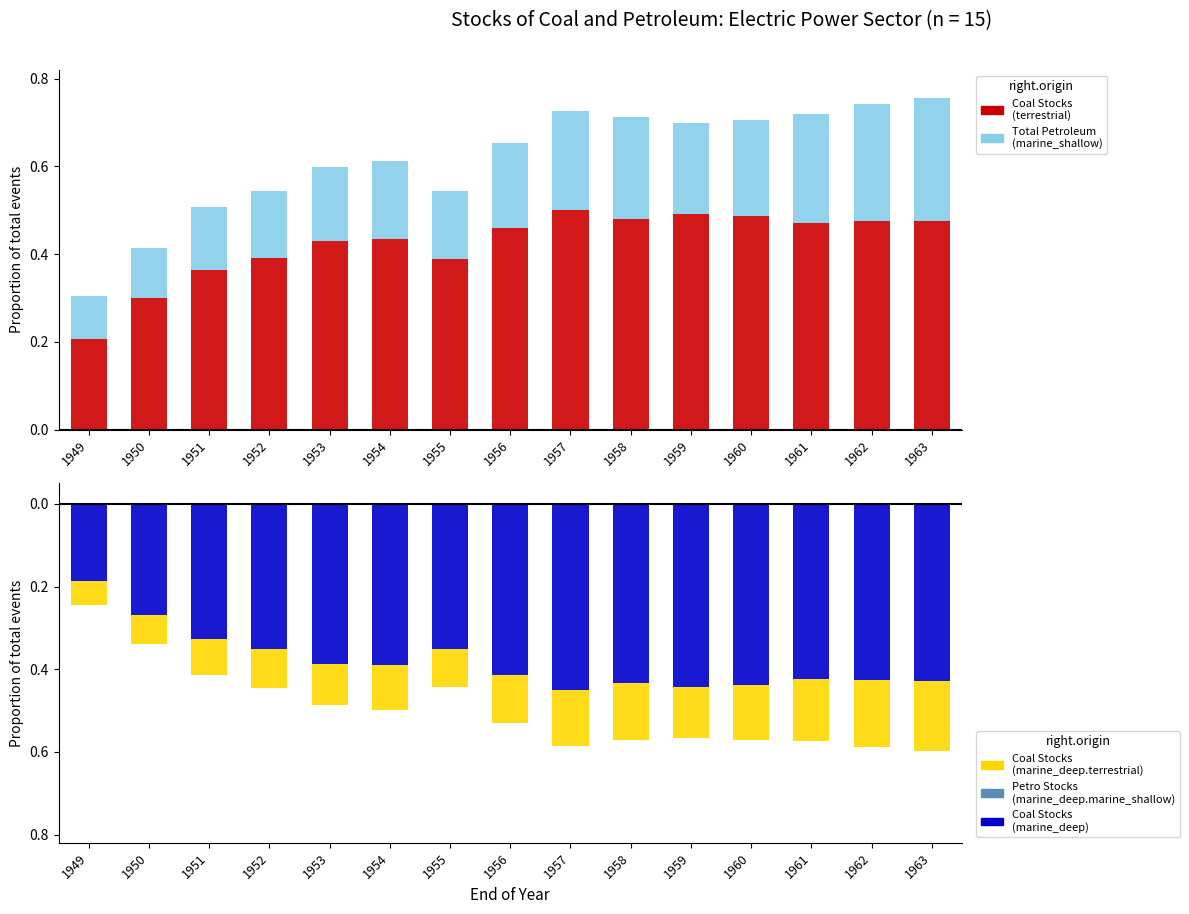

What is the difference between the highest and lowest values at 1953?

0.8